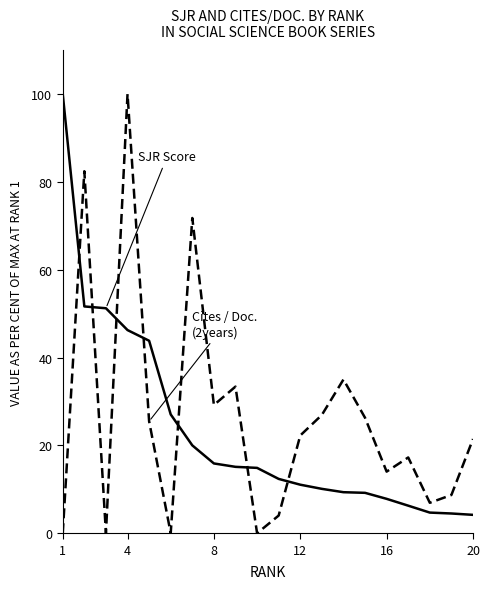

What is the greatest value displayed?

100.0